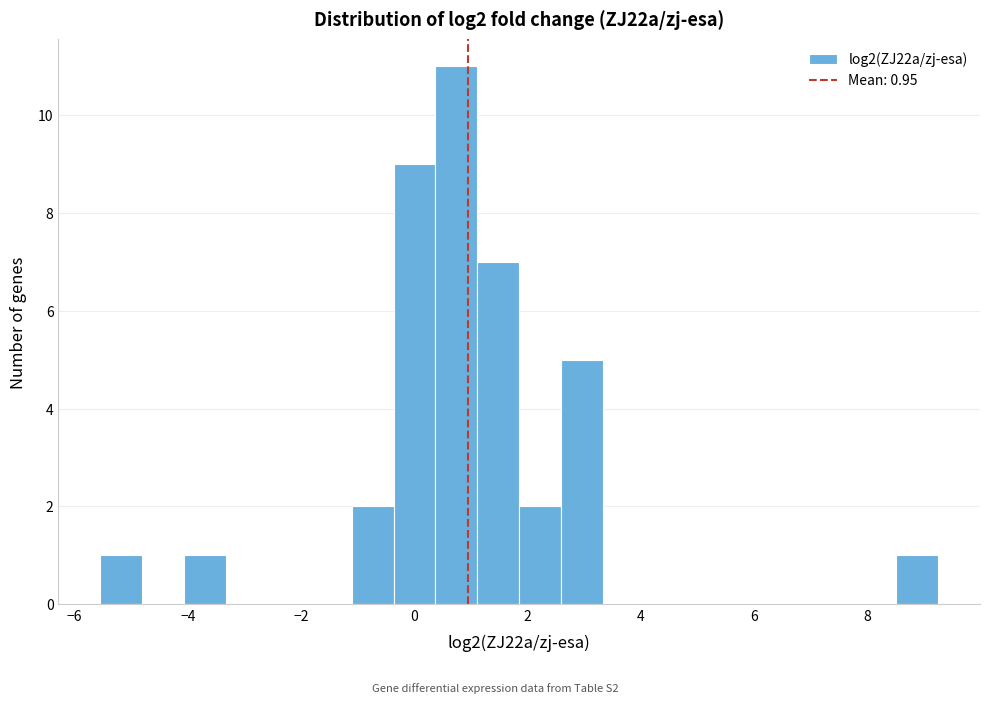

Around what value on the x-axis is the tallest bar? Give the approximate position of its centre, as read against the axis.

0.8